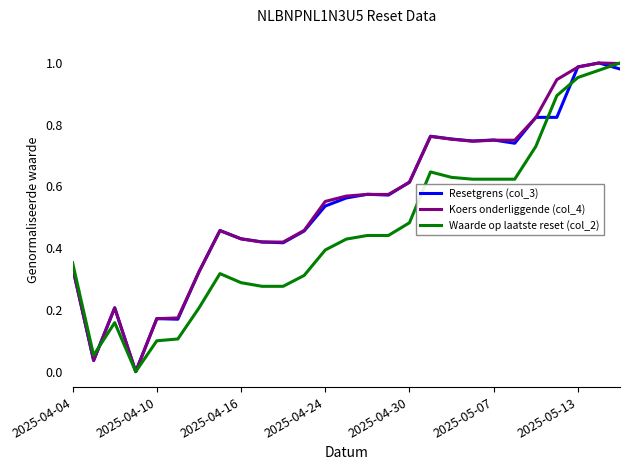

True or false: Koers onderliggende (col_4) has a value of 0.2 at 2025-04-30.

False